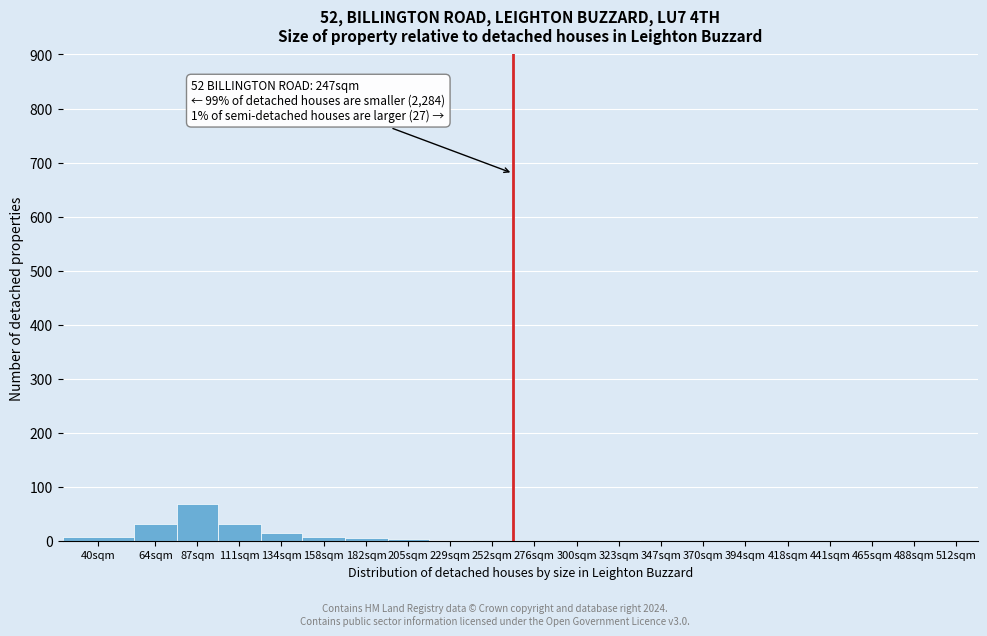

True or false: the data shows 31 at 111sqm.

True